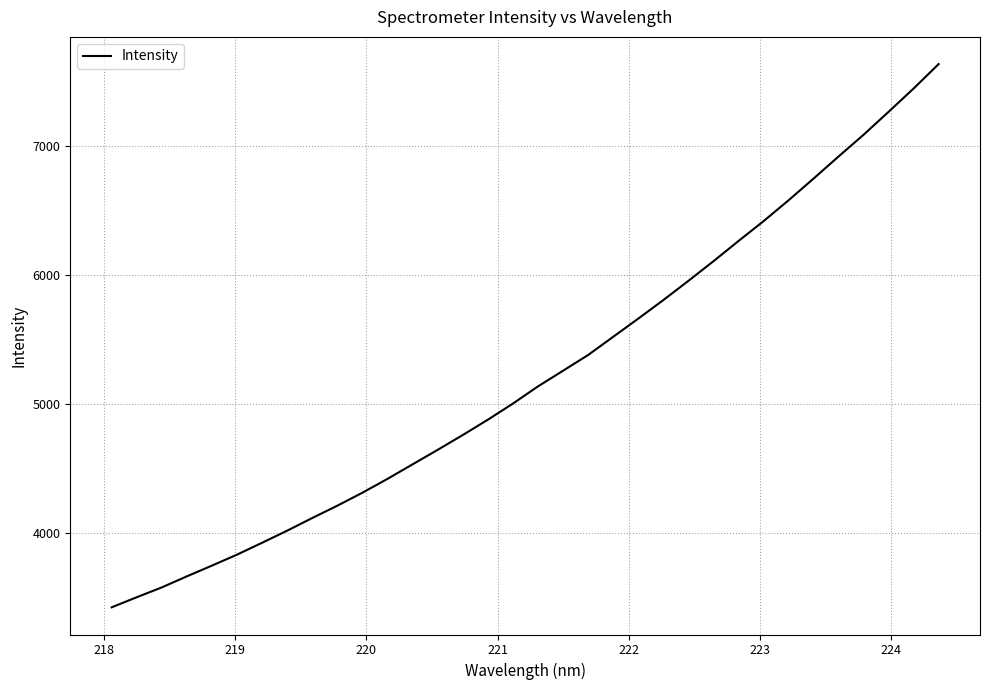

What is the difference between the maximum and minimum values?

4202.3